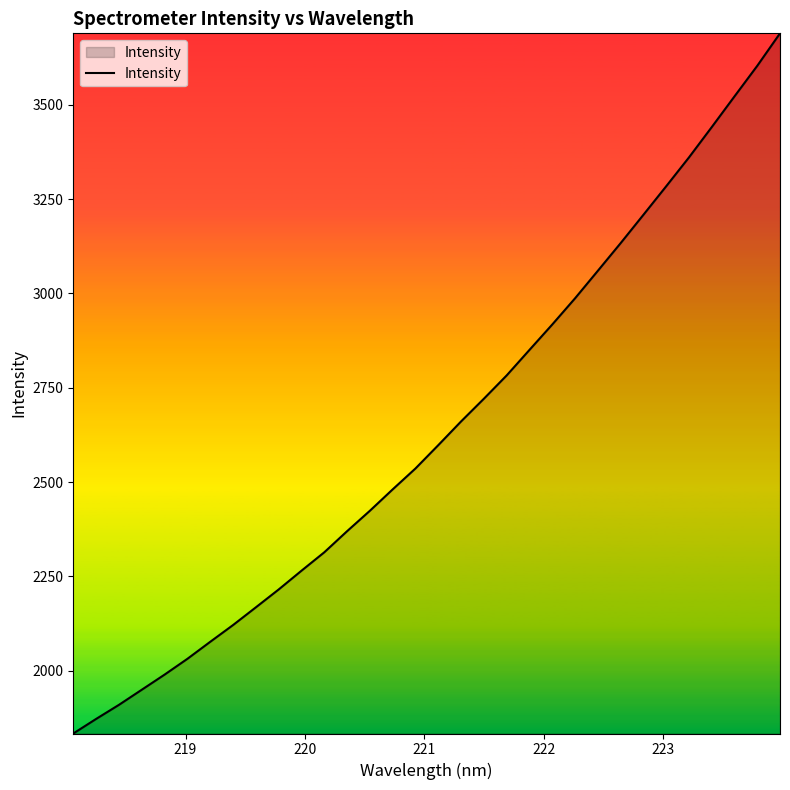

What is the smallest value displayed?

1833.7